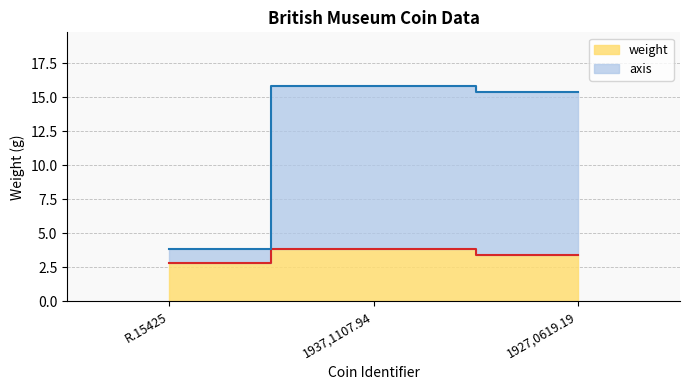

Reading left to right, list all the values displayed in this chart.

weight: R.15425=2.8	1937,1107.94=3.8	1927,0619.19=3.4
axis: R.15425=3.8	1937,1107.94=15.8	1927,0619.19=15.4